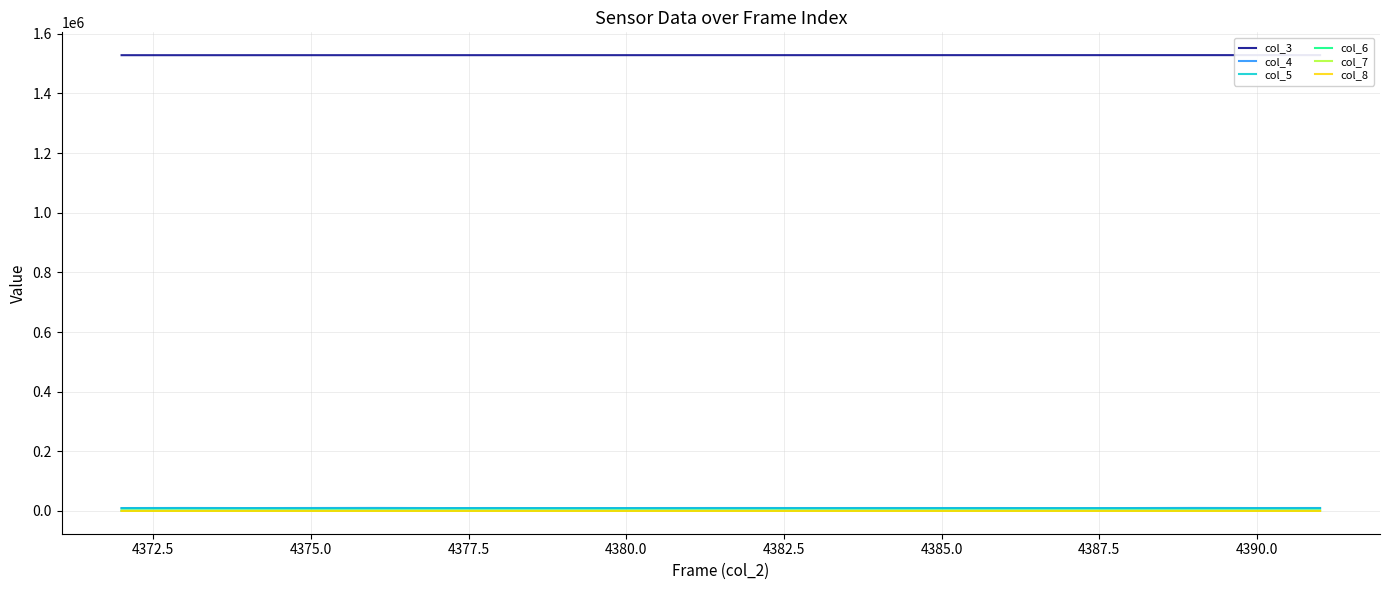

True or false: col_7 and col_6 intersect in this chart.

False